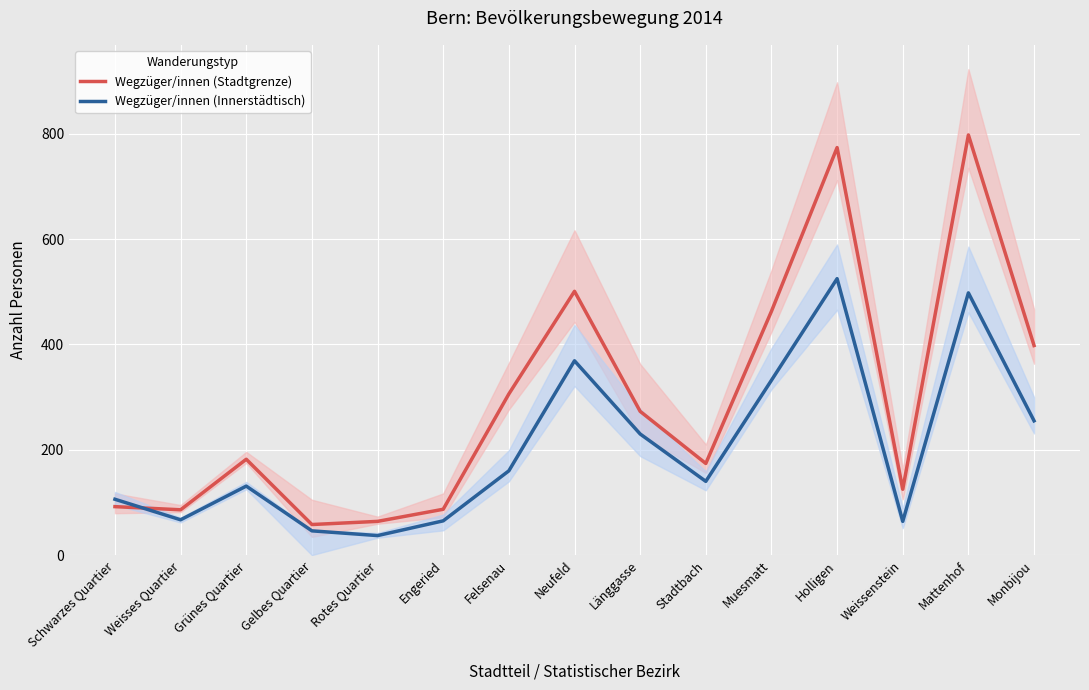

What is the highest value of the Wegzüger/innen (Stadtgrenze) series?

798